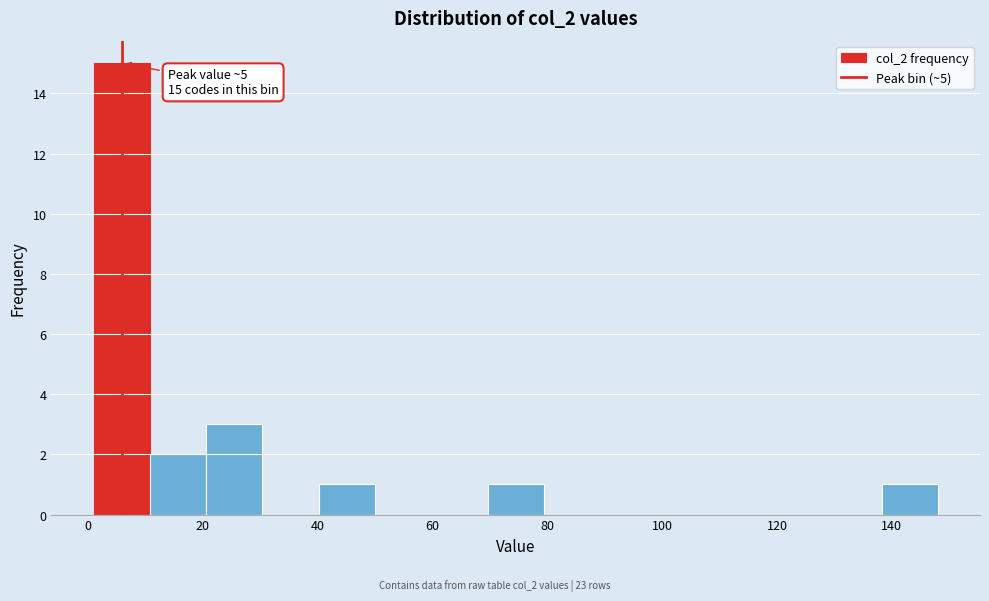

Over which range of the x-axis is the bar tallest?

1.0 to 10.8